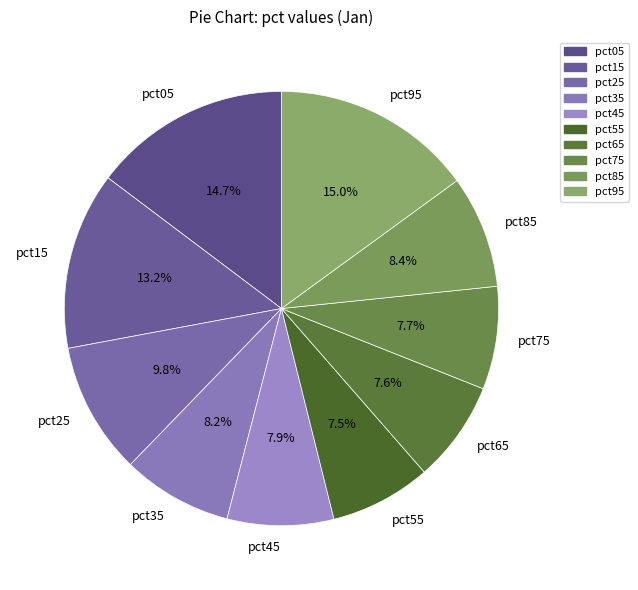

Combined, what portion of the pie is pct85 and pct15?

21.6%